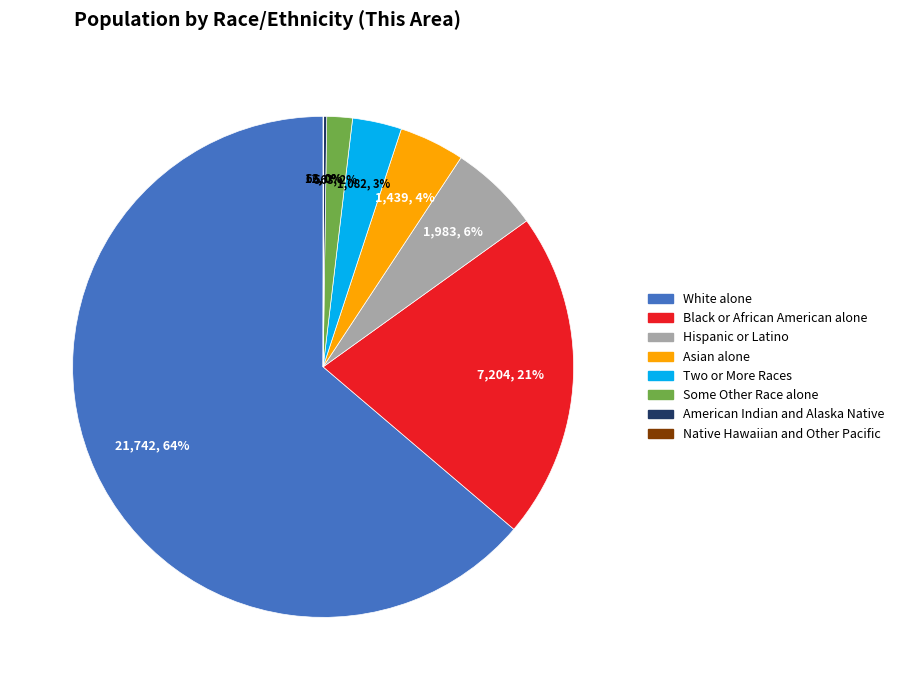

To the nearest percent, what is the difference between the Black or African American alone and White alone slice percentages?

43%